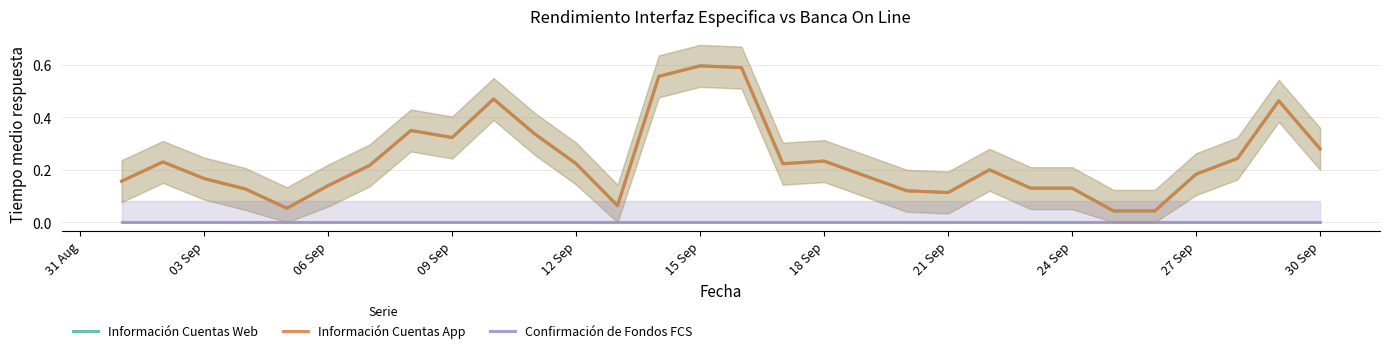

True or false: Información Cuentas Web and Información Cuentas App intersect in this chart.

False